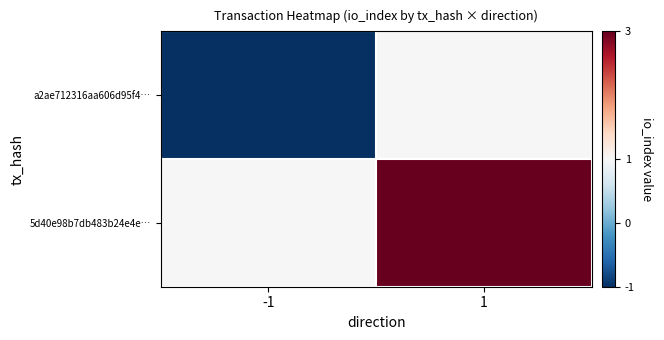

Which series has the largest range (max minus min)?

a2ae712316aa606d95f4…